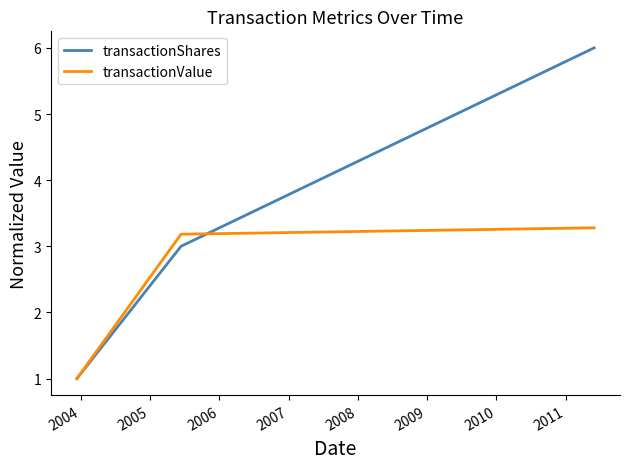

How many lines are shown in the chart?

2